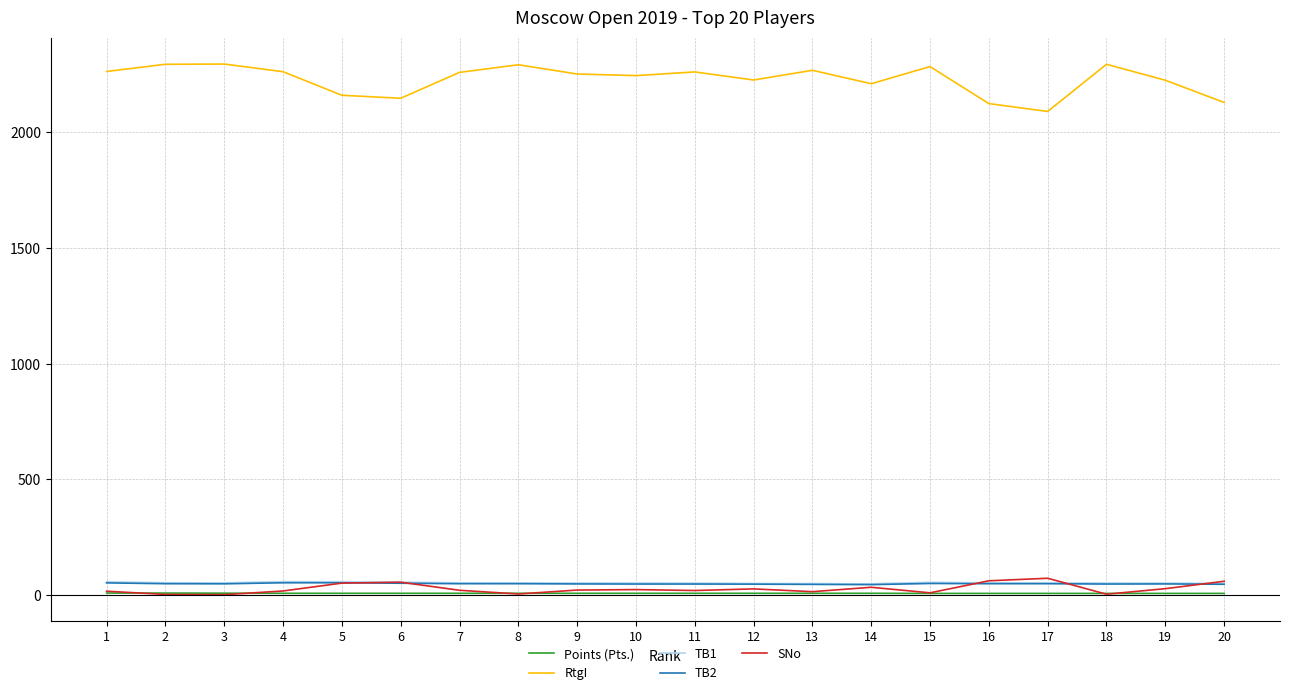

What is the maximum value for RtgI?

2296.0